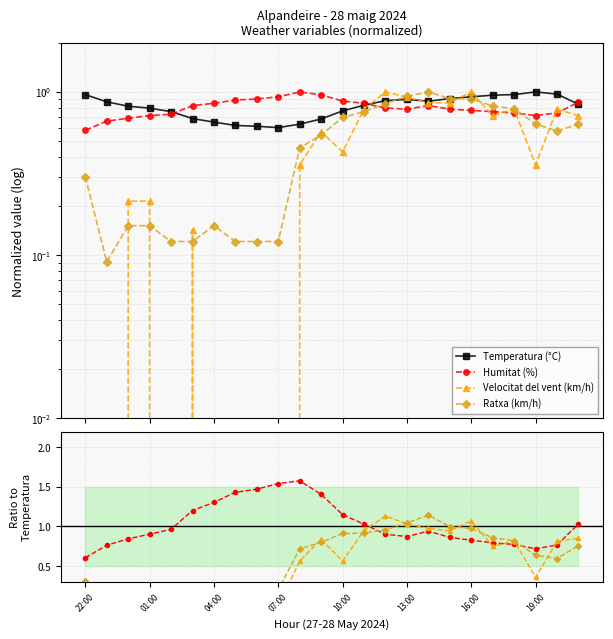

How many interior local valleys does the Temperatura (°C) series have?

2